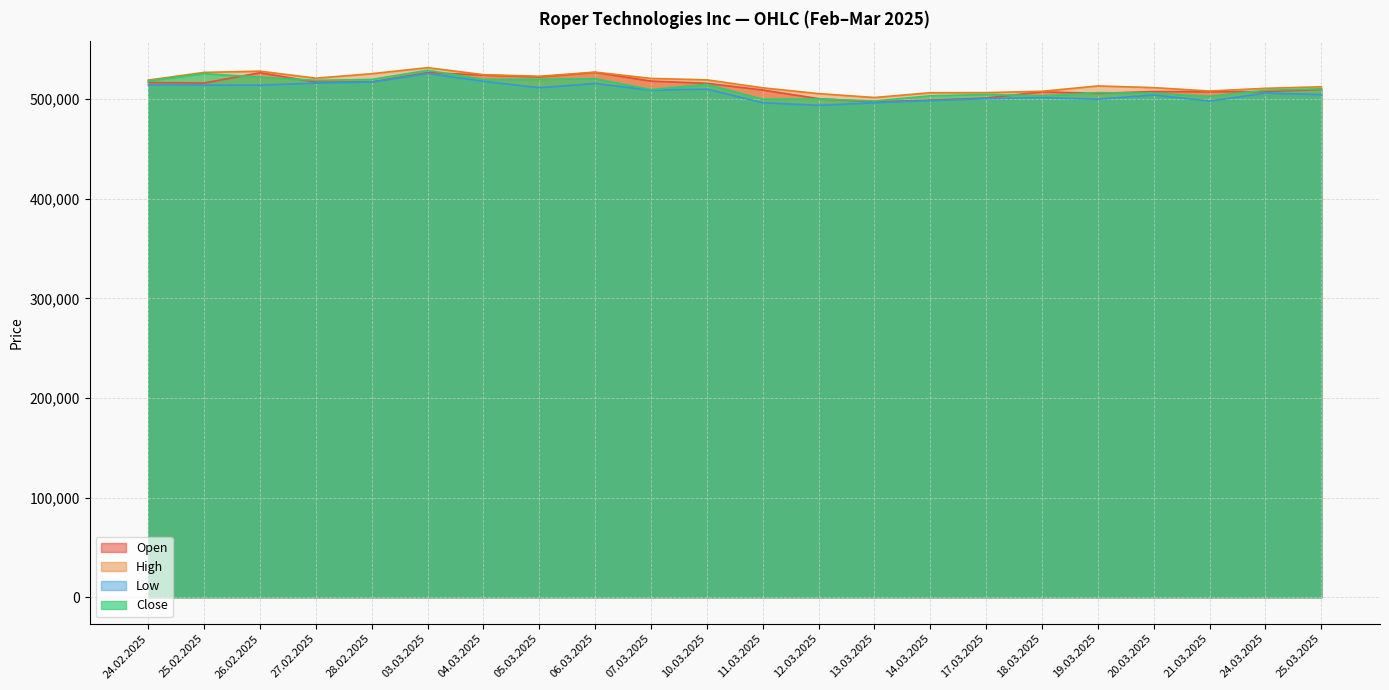

At 24.03.2025, list the series in order from largest to smallest.

High, Close, Open, Low